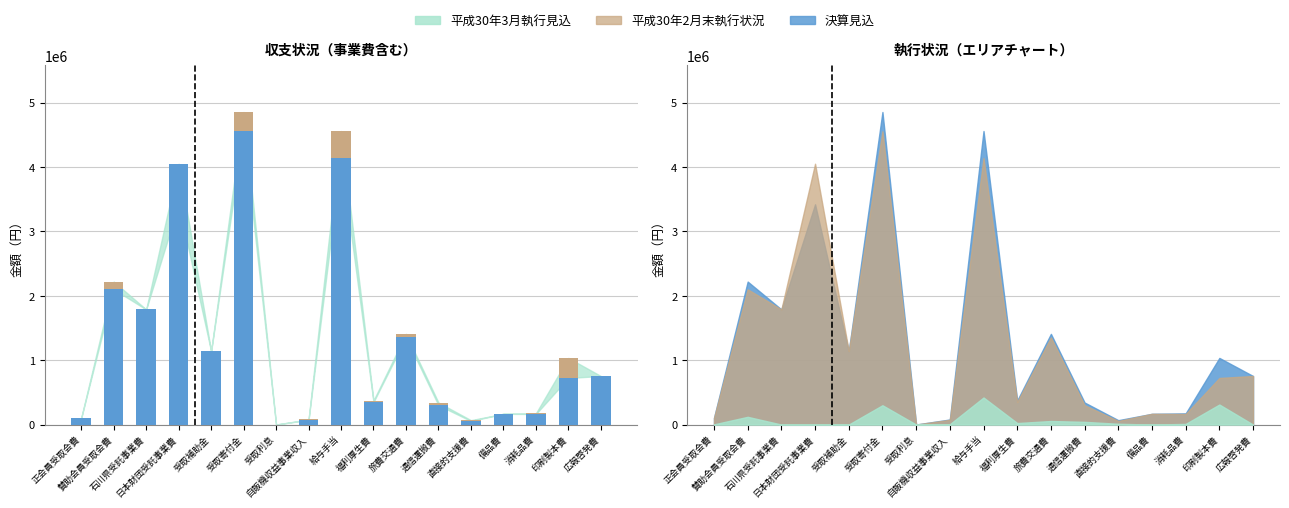

The 平成30年3月執行見込 series shows 5000 at 自販機収益事業収入. True or false?

True